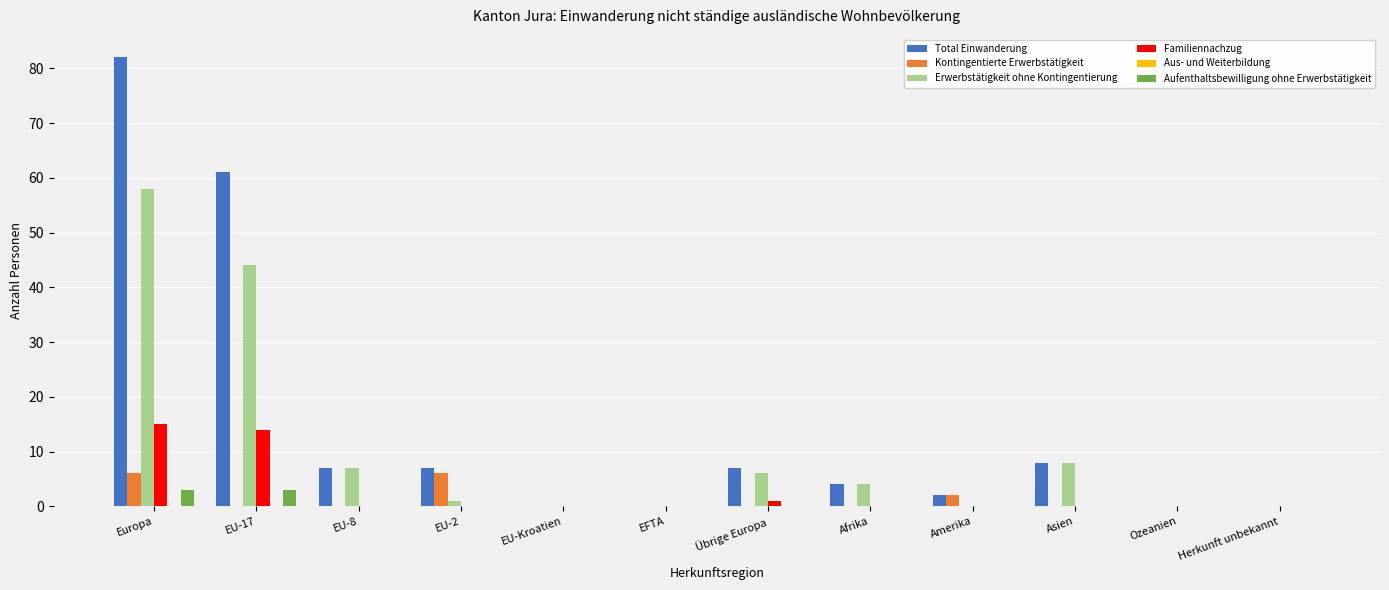

At which label does Total Einwanderung reach its peak?

Europa